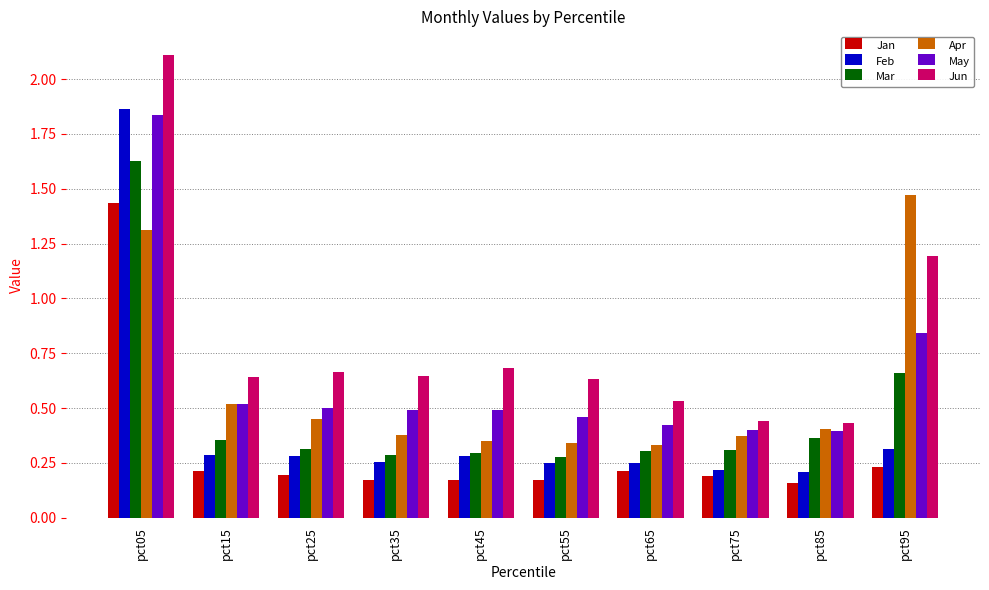

How many Feb values are between 0 and 1?

9